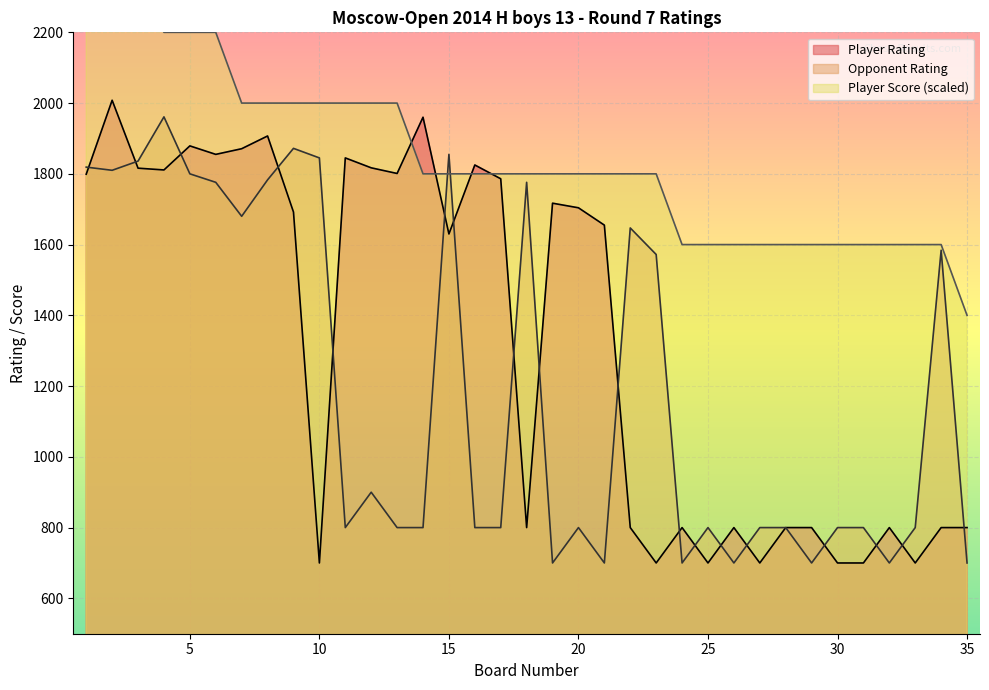

What is the difference between the second highest and minimum values in the Player Rating series?

1260